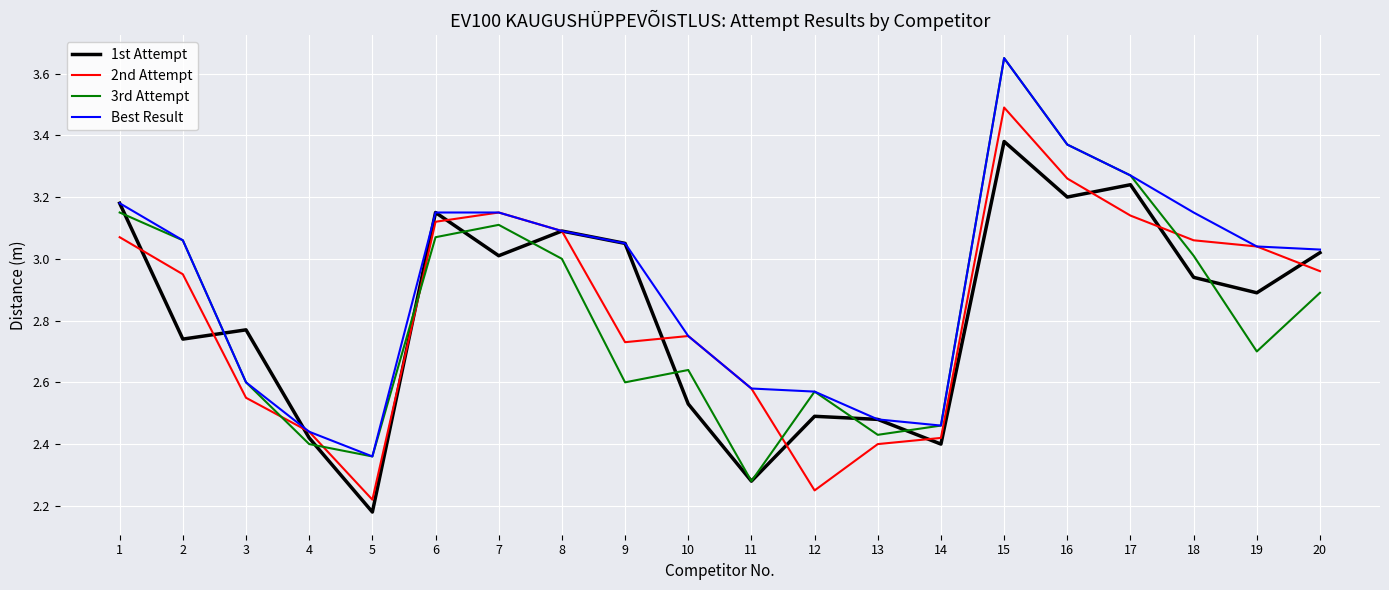

Which series has the widest spread of values?

3rd Attempt